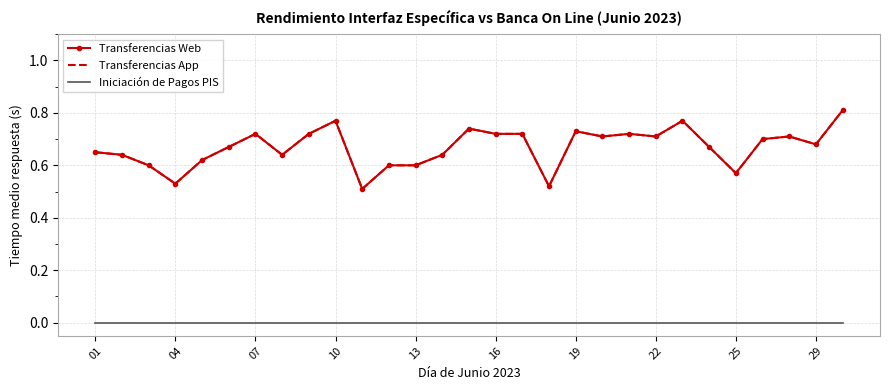

Where is Iniciación de Pagos PIS nearest to the value 0?

01